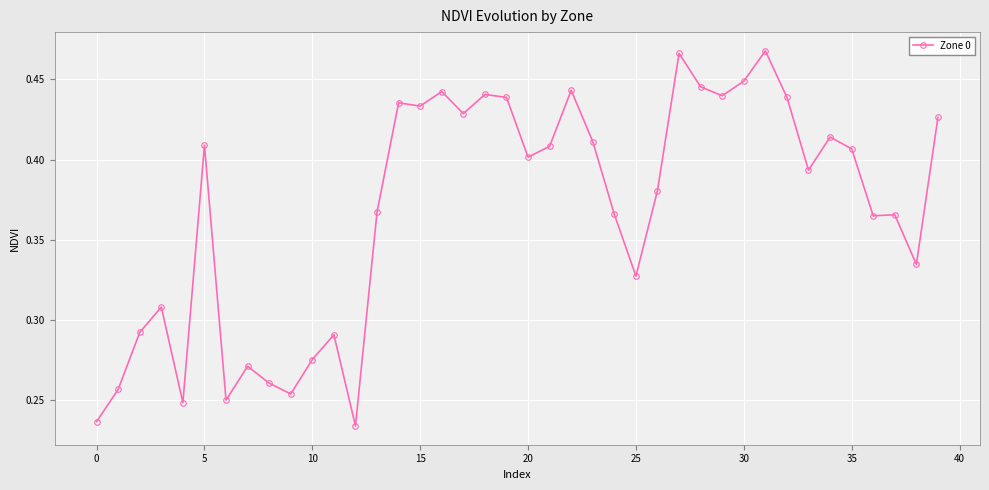

How many lines are shown in the chart?

1